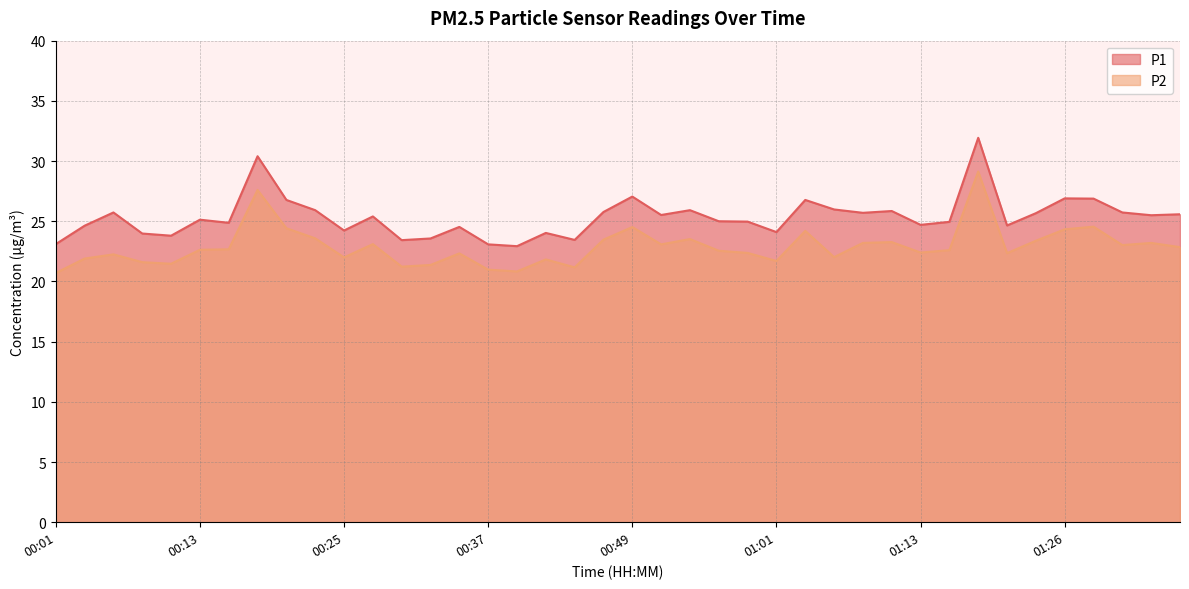

Reading right to left, transcribe all the data shown in this chart.

P1: 01:35=25.6	01:33=25.5	01:30=25.7	01:28=26.9	01:26=26.9	01:23=25.7	01:21=24.6	01:18=31.9	01:16=24.9	01:13=24.7	01:11=25.9	01:09=25.7	01:06=26.0	01:04=26.8	01:01=24.1	00:59=25.0	00:56=25.0	00:54=25.9	00:52=25.5	00:49=27.1	00:47=25.8	00:44=23.4	00:42=24.0	00:39=22.9	00:37=23.1	00:35=24.5	00:32=23.6	00:30=23.4	00:27=25.4	00:25=24.2	00:23=25.9	00:20=26.8	00:18=30.4	00:15=24.9	00:13=25.1	00:10=23.8	00:08=24.0	00:06=25.7	00:03=24.6	00:01=23.1
P2: 01:35=22.9	01:33=23.2	01:30=23.0	01:28=24.6	01:26=24.3	01:23=23.4	01:21=22.4	01:18=29.1	01:16=22.6	01:13=22.4	01:11=23.3	01:09=23.2	01:06=22.0	01:04=24.2	01:01=21.7	00:59=22.4	00:56=22.6	00:54=23.5	00:52=23.1	00:49=24.5	00:47=23.5	00:44=21.2	00:42=21.8	00:39=20.8	00:37=21.0	00:35=22.3	00:32=21.4	00:30=21.2	00:27=23.1	00:25=22.0	00:23=23.6	00:20=24.4	00:18=27.6	00:15=22.7	00:13=22.6	00:10=21.5	00:08=21.6	00:06=22.2	00:03=21.9	00:01=20.7